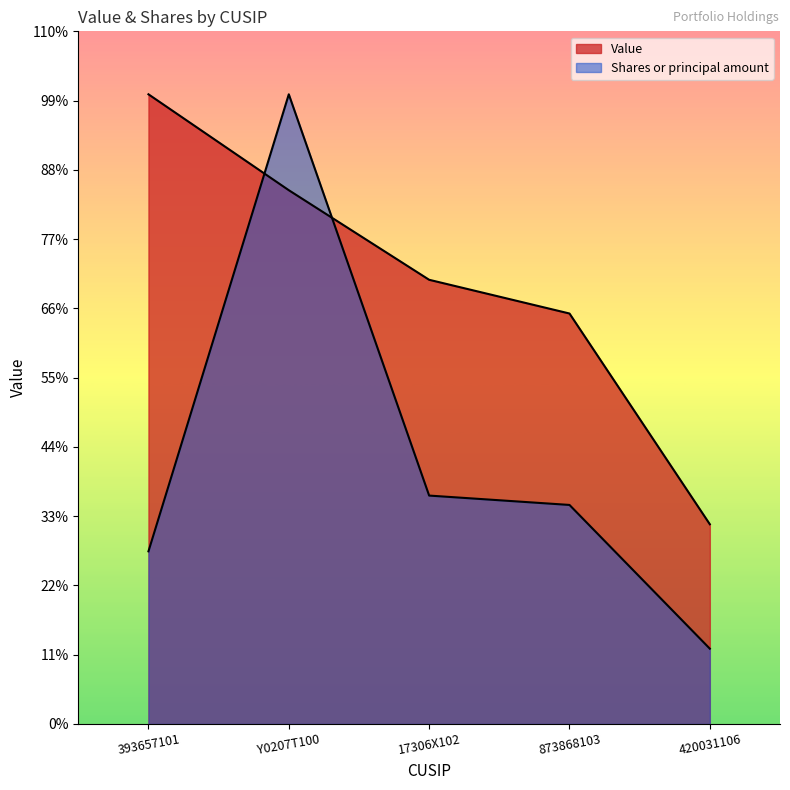

Reading left to right, transcribe all the data shown in this chart.

Value: 1195000.0	1013000.0	843000.0	779000.0	379000.0
Shares or principal amount: 327633.7	1195000.0	433467.6	415686.2	142905.6